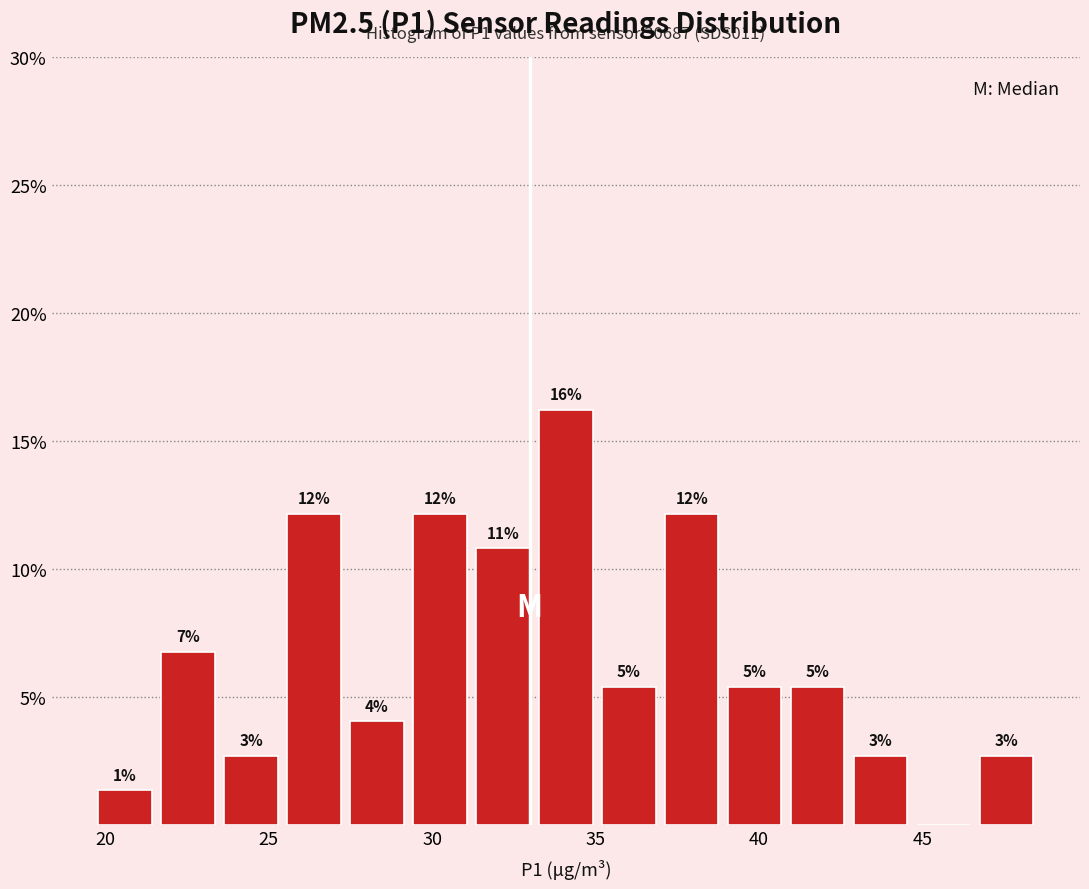

Read against the x-axis, roughly where is the centre of the tallest bar?

34.0